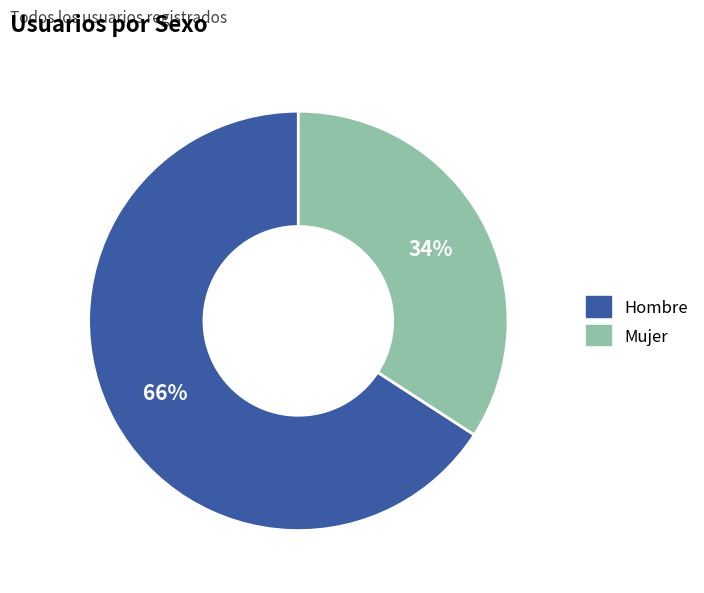

Between Hombre and Mujer, which is larger?

Hombre